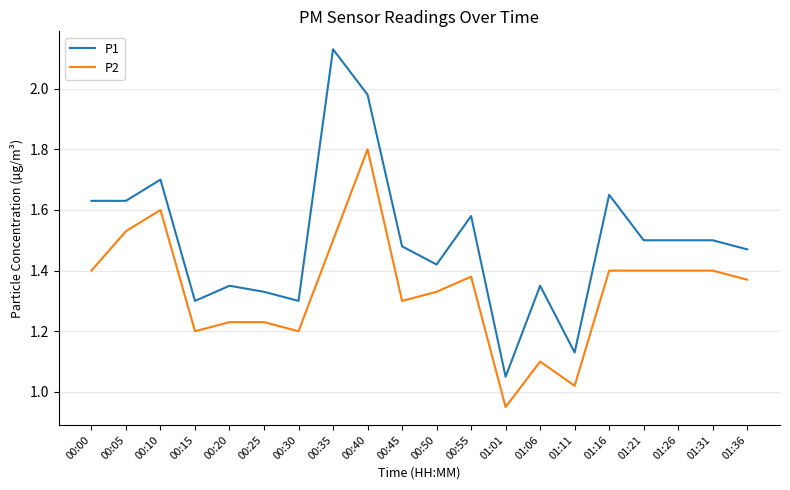

What position from the right is 01:16?

5